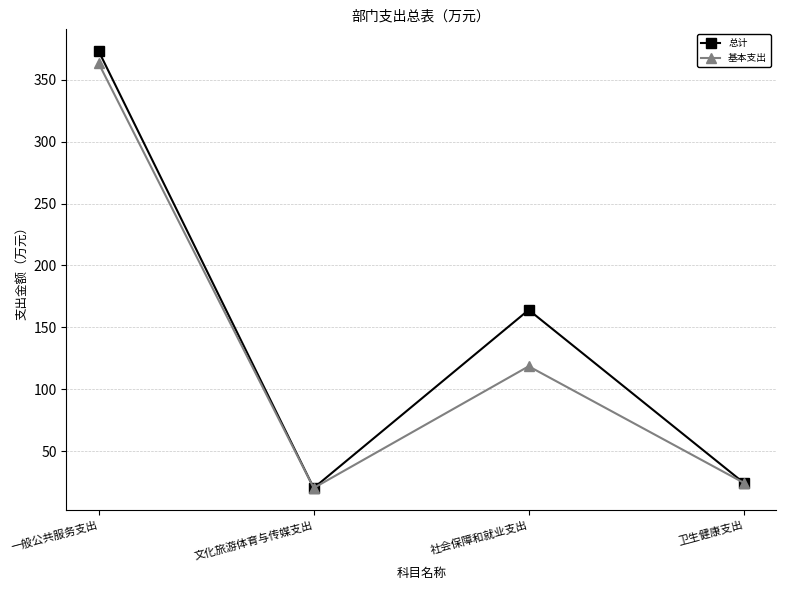

Rank the series by their average value, from lowest to highest.

基本支出, 总计